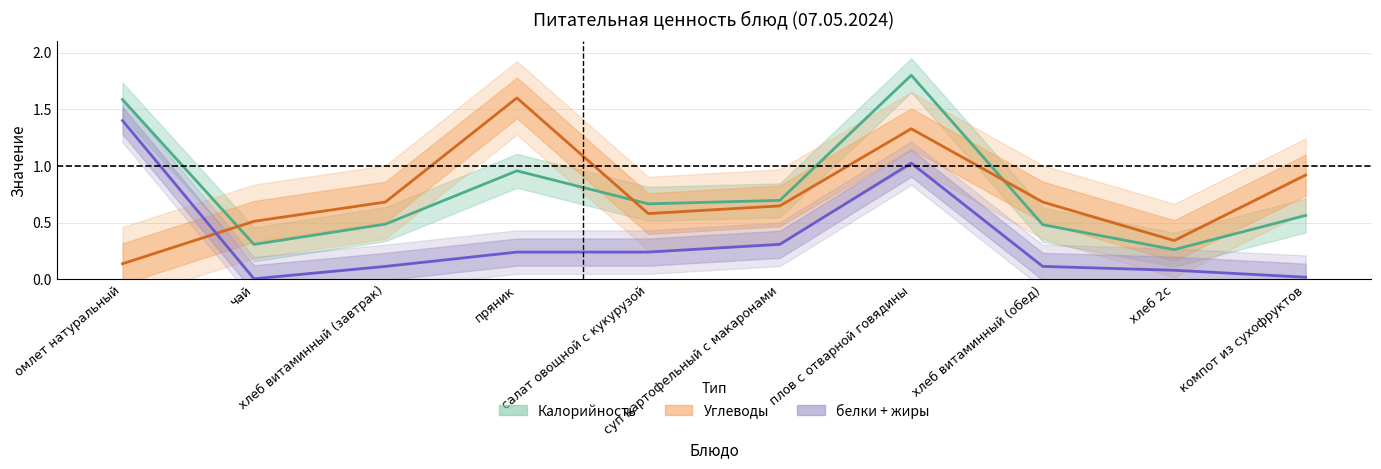

Reading right to left, list all the values displayed in this chart.

Калорийность: компот из сухофруктов=0.6	хлеб 2с=0.3	хлеб витаминный (обед)=0.5	плов с отварной говядины=1.8	суп картофельный с макаронами=0.7	салат овощной с кукурузой=0.7	пряник=1.0	хлеб витаминный (завтрак)=0.5	чай=0.3	омлет натуральный=1.6
Жиры: компот из сухофруктов=0.0	хлеб 2с=0.1	хлеб витаминный (обед)=0.1	плов с отварной говядины=1.0	суп картофельный с макаронами=0.3	салат овощной с кукурузой=0.2	пряник=0.2	хлеб витаминный (завтрак)=0.1	чай=0.0	омлет натуральный=1.4
Углеводы: компот из сухофруктов=0.9	хлеб 2с=0.3	хлеб витаминный (обед)=0.7	плов с отварной говядины=1.3	суп картофельный с макаронами=0.6	салат овощной с кукурузой=0.6	пряник=1.6	хлеб витаминный (завтрак)=0.7	чай=0.5	омлет натуральный=0.1